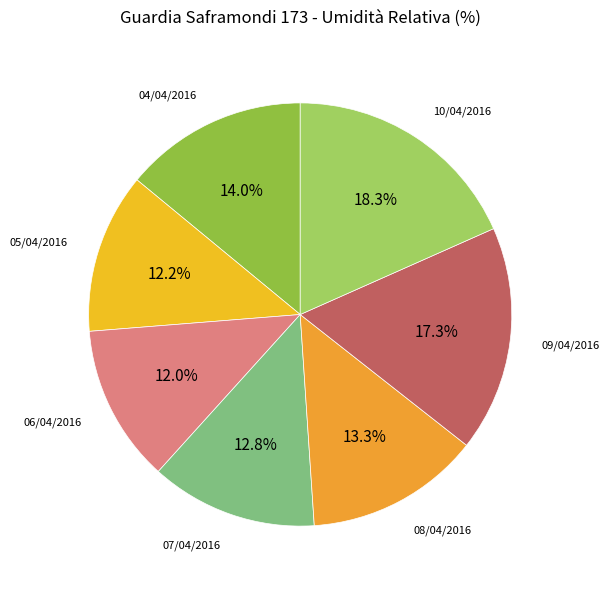

Rank the categories by value from highest to lowest.

10/04/2016, 09/04/2016, 04/04/2016, 08/04/2016, 07/04/2016, 05/04/2016, 06/04/2016